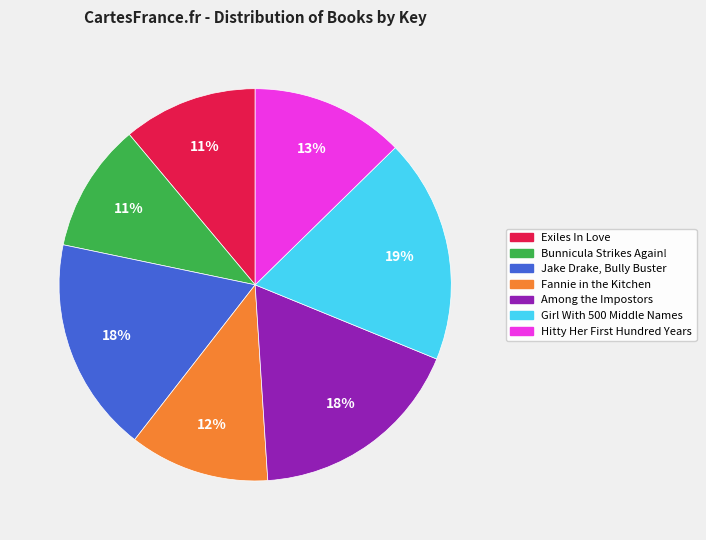

To the nearest percent, what is the difference between the largest and smallest slice percentages?

8%